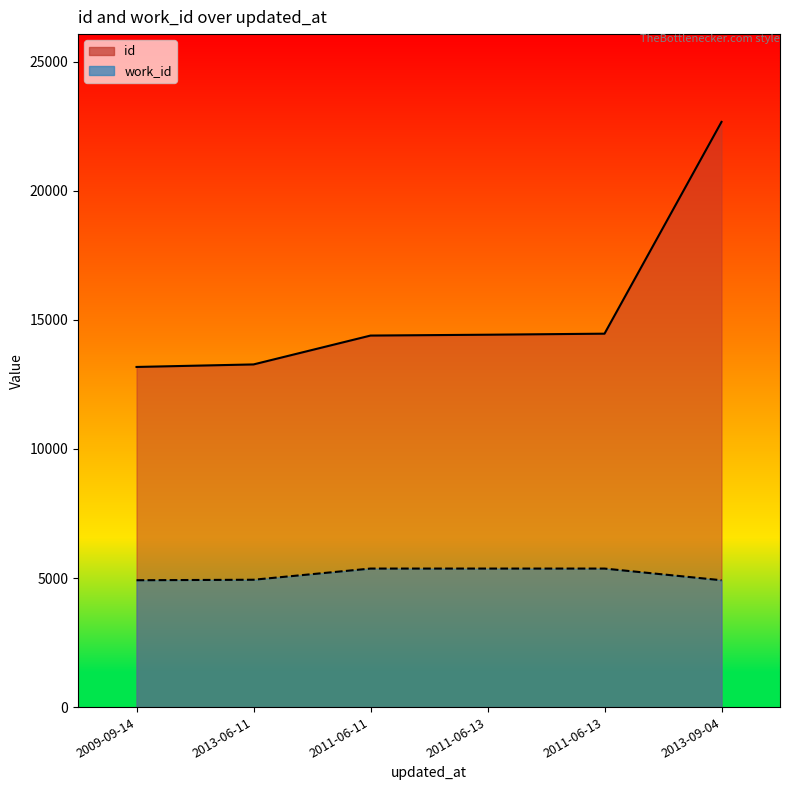

Which category has the lowest value in the work_id series?

2009-09-14